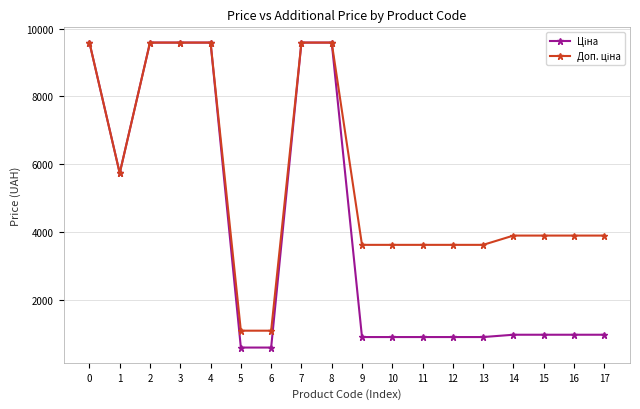

What is the minimum value shown in the chart?

596.5